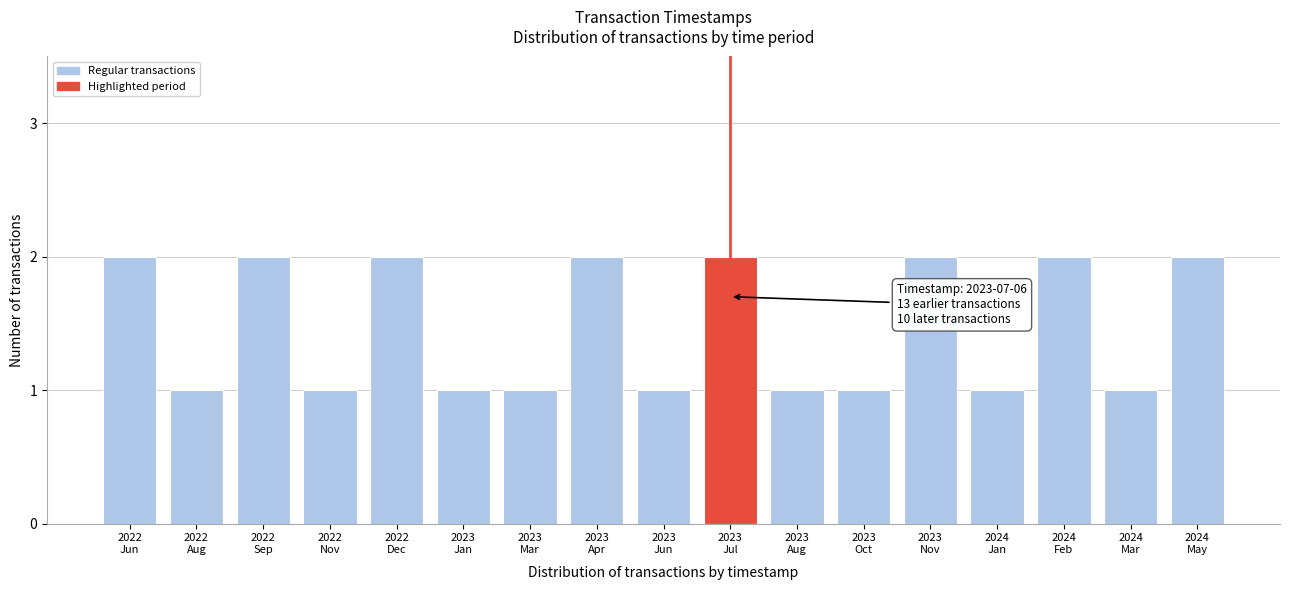

Reading left to right, what are all the values shown in this chart?

2	1	2	1	2	1	1	2	1	2	1	1	2	1	2	1	2